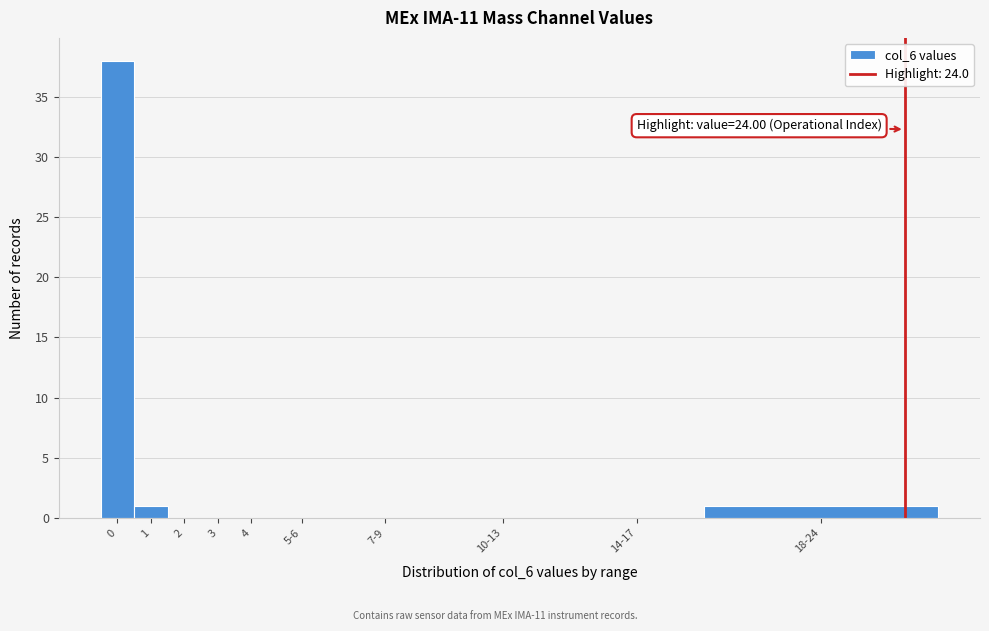

Reading left to right, extract all data points from this chart.

0=38	1=1	2=0	3=0	4=0	5-6=0	7-9=0	10-13=0	14-17=0	18-24=1